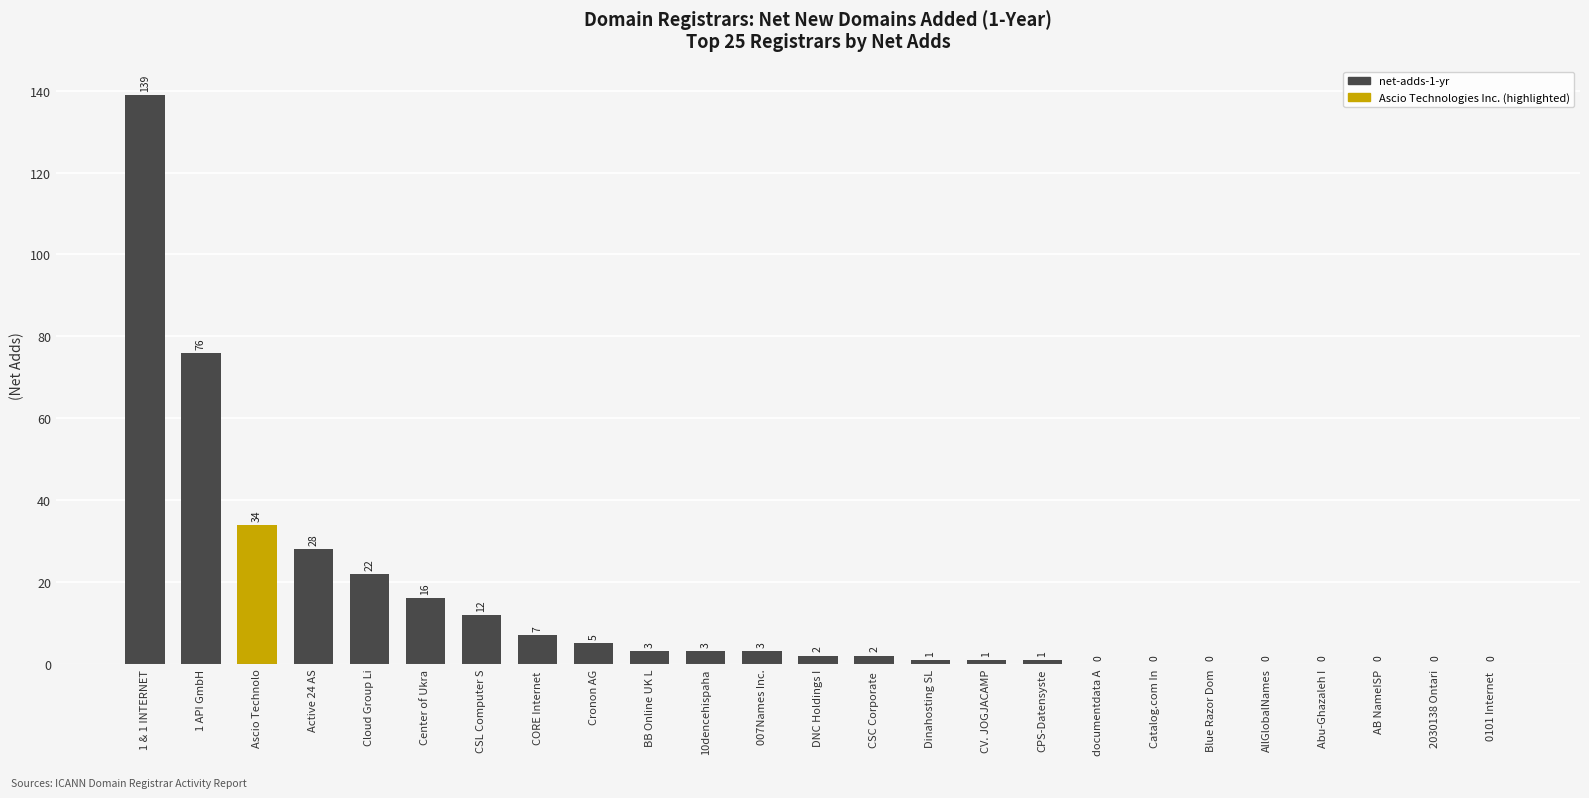

What is the maximum value shown in the chart?

139